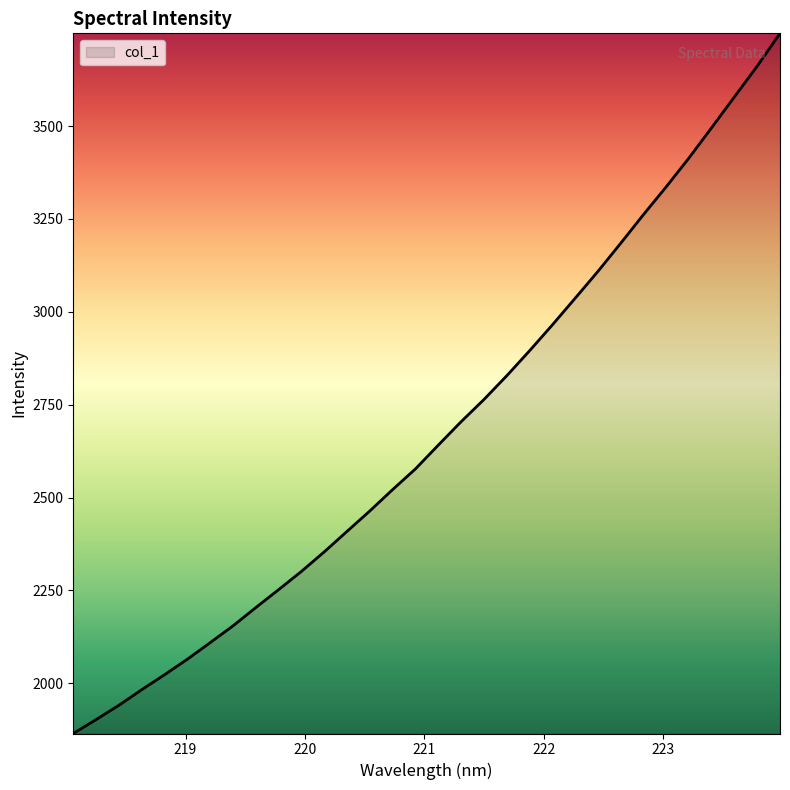

What is the difference between the maximum and minimum values?

1885.3